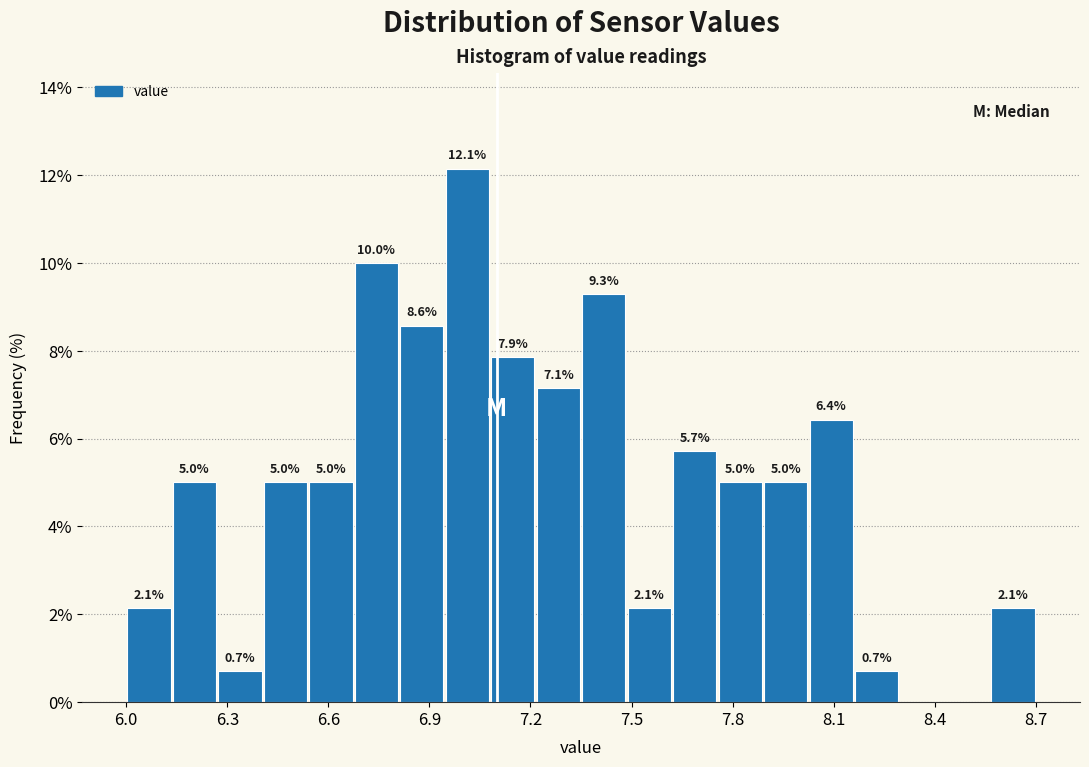

Read against the x-axis, roughly where is the centre of the tallest bar?

7.00